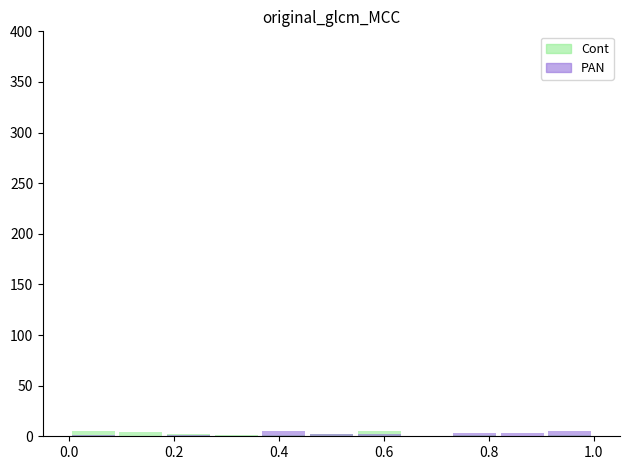

At which category is the sum across all series the highest?

0.6